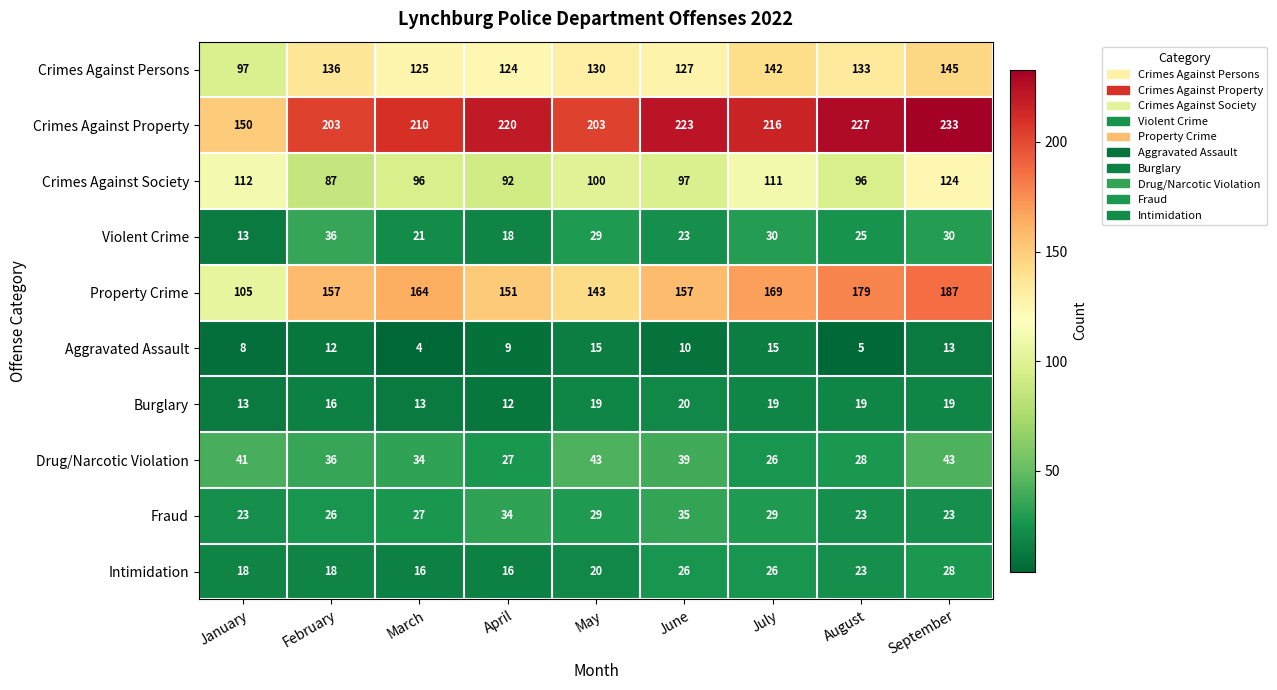

Where is Crimes Against Persons nearest to the value 121?

April